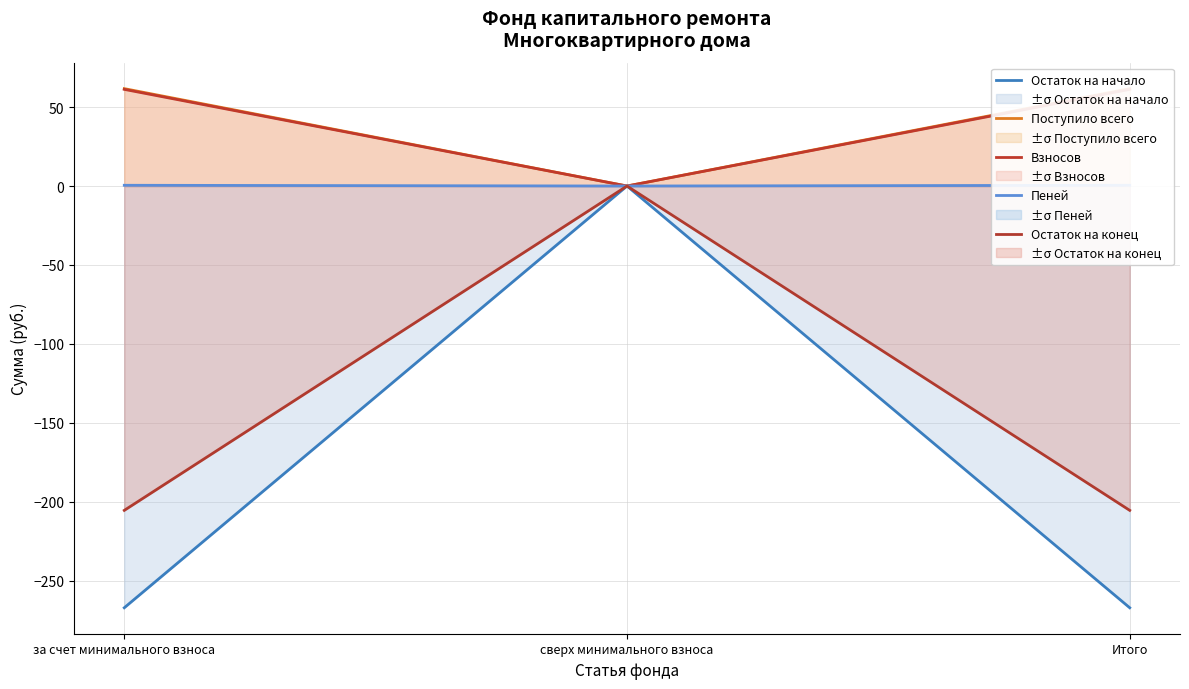

Is it true that Остаток на начало equals -101.3 at Итого?

False